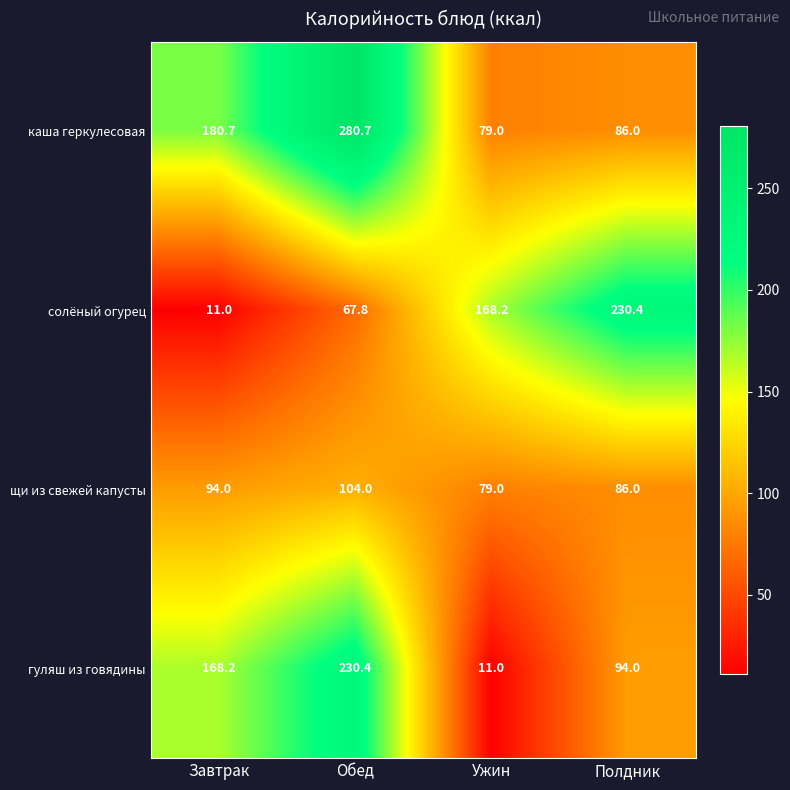

What is the total value across all series at Ужин?

337.2